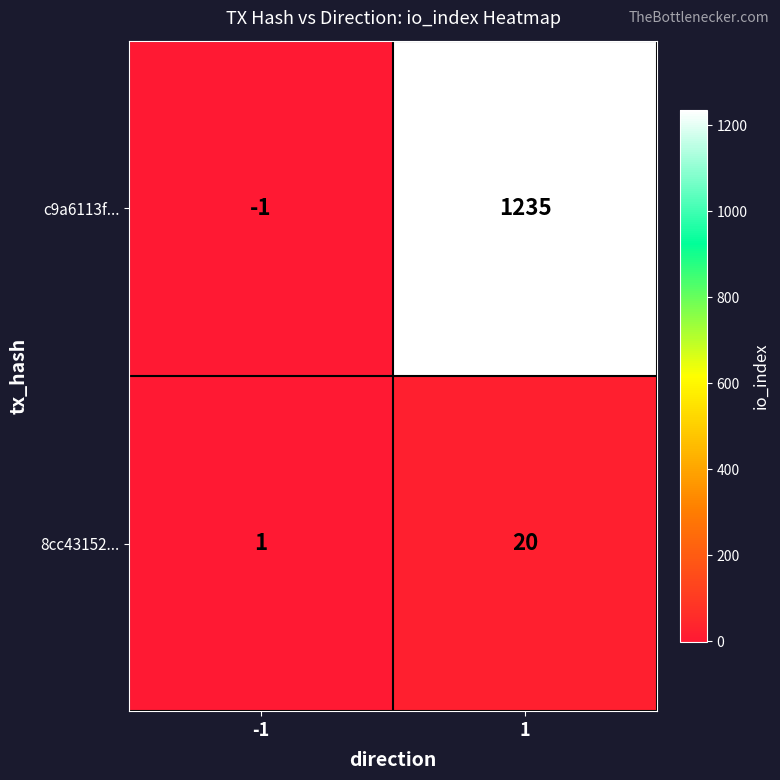

At -1, list the series in order from largest to smallest.

8cc43152..., c9a6113f...